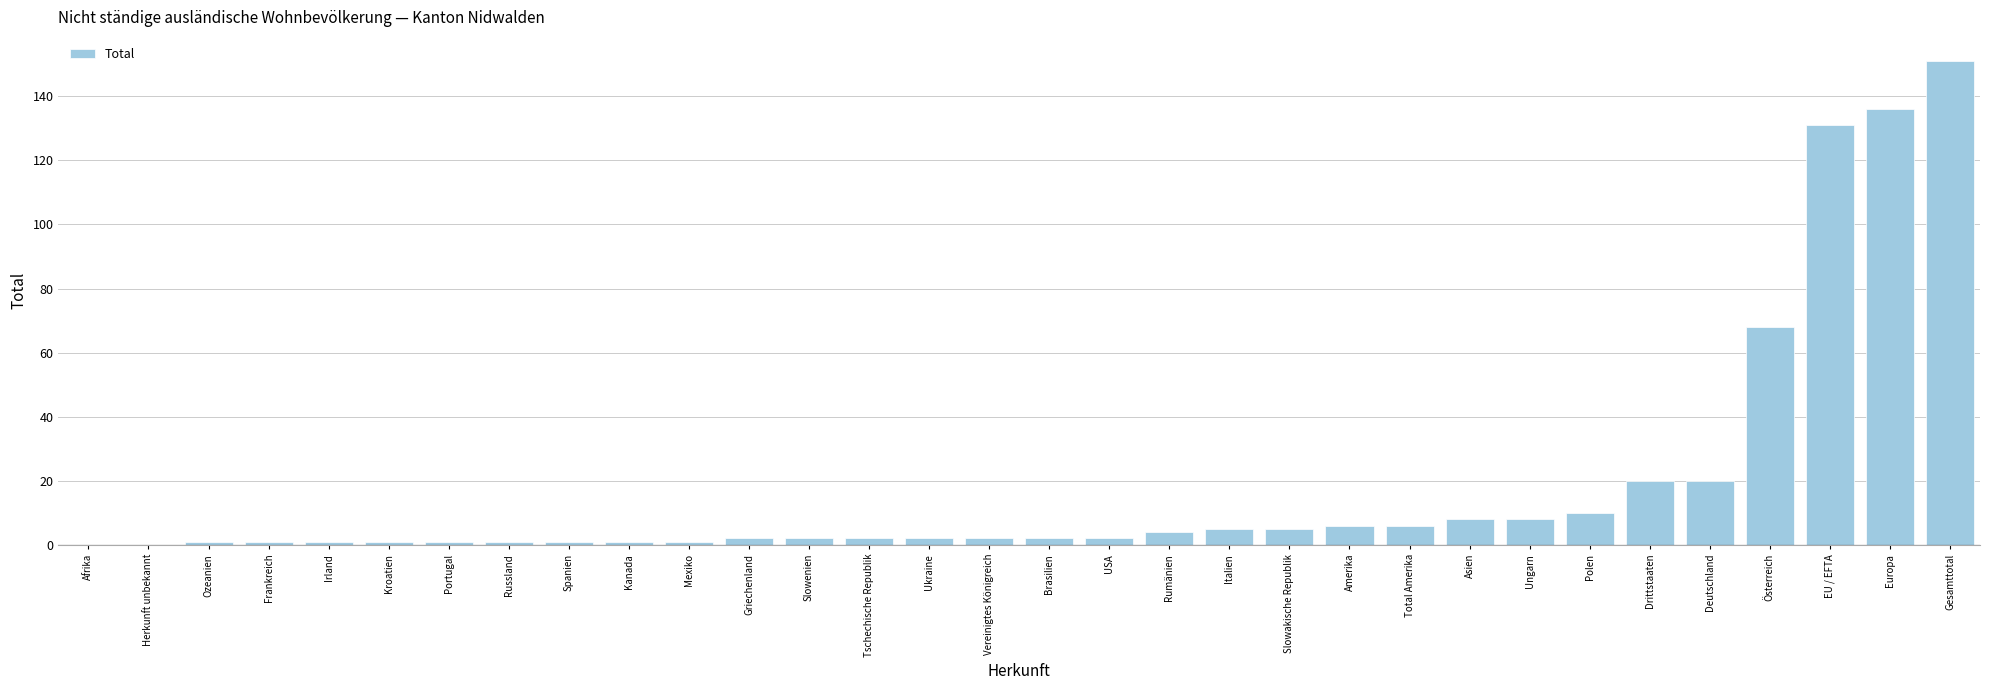

Reading left to right, what are all the values shown in this chart?

0	0	1	1	1	1	1	1	1	1	1	2	2	2	2	2	2	2	4	5	5	6	6	8	8	10	20	20	68	131	136	151